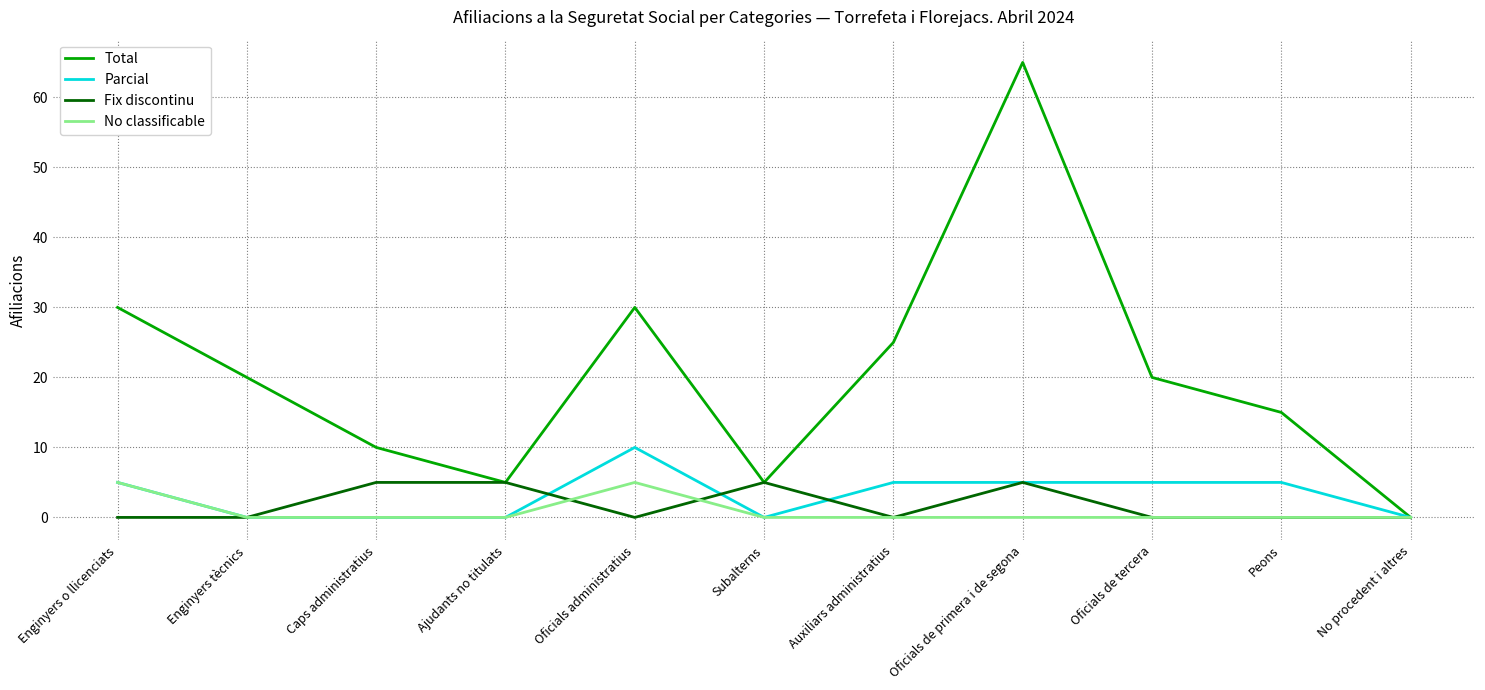

Which series has the widest spread of values?

Total